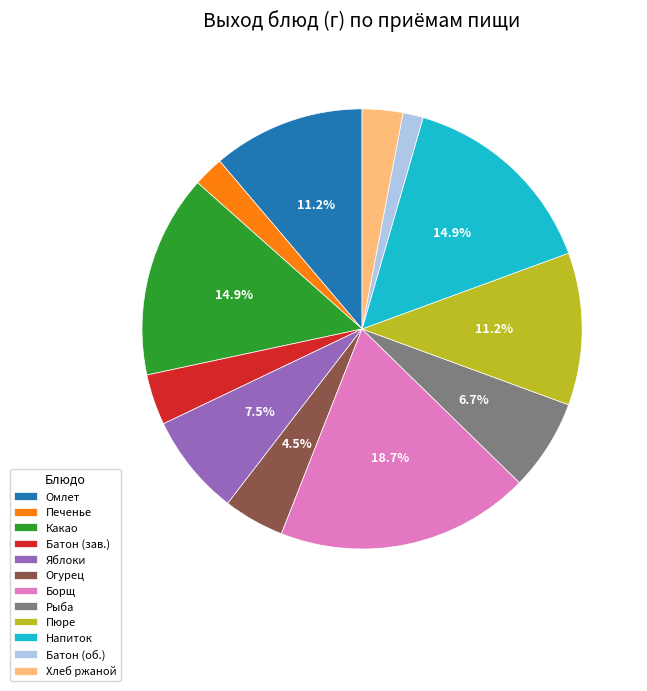

Approximately how many times larger is the value at Борщ compared to Яблоки?

2.5